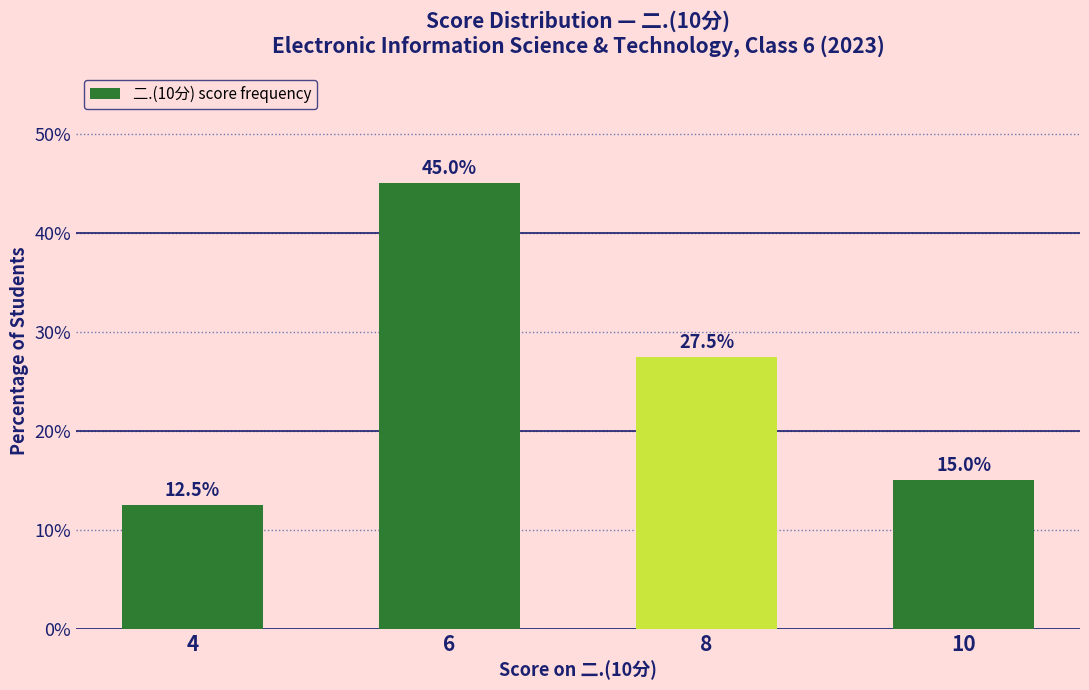

Does the chart contain stacked bars?

No